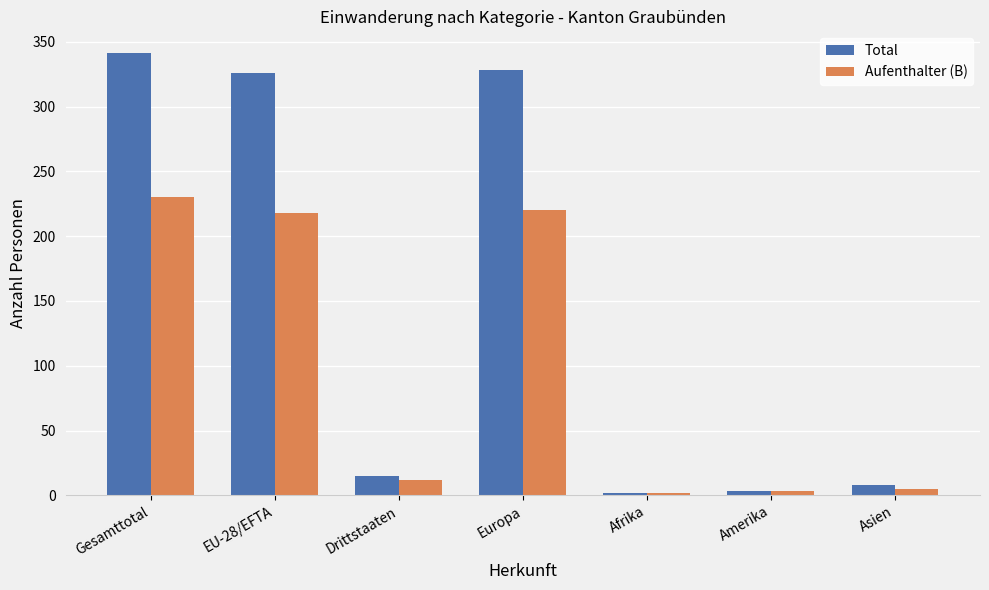

What is the difference between the highest and lowest values at EU-28/EFTA?

108